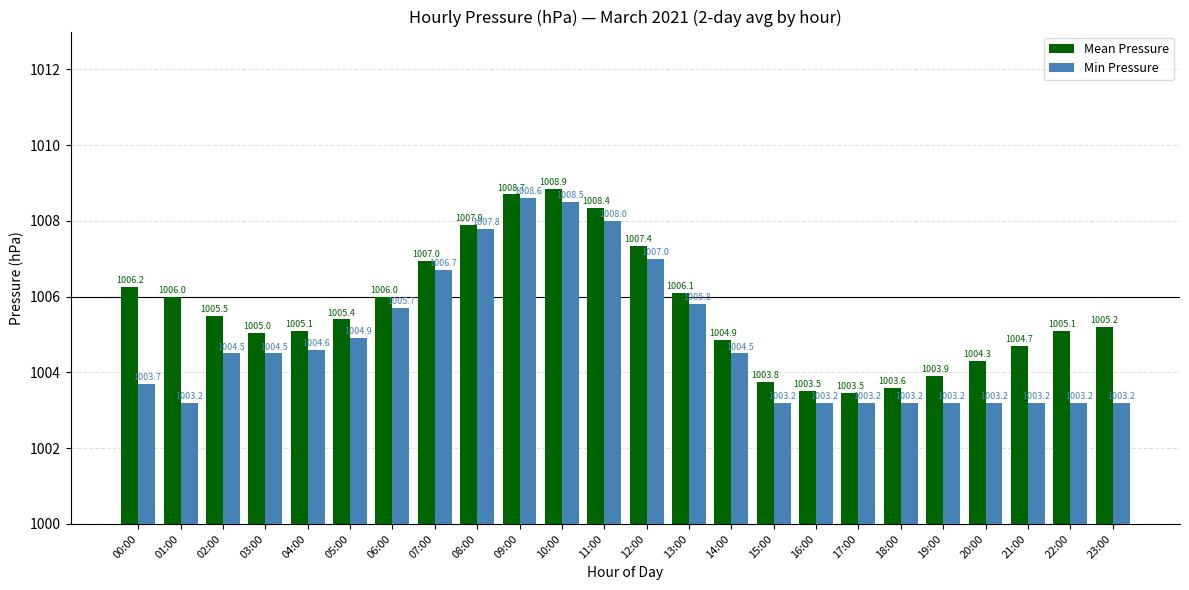

What is the average value of the Min Pressure series?

1004.9